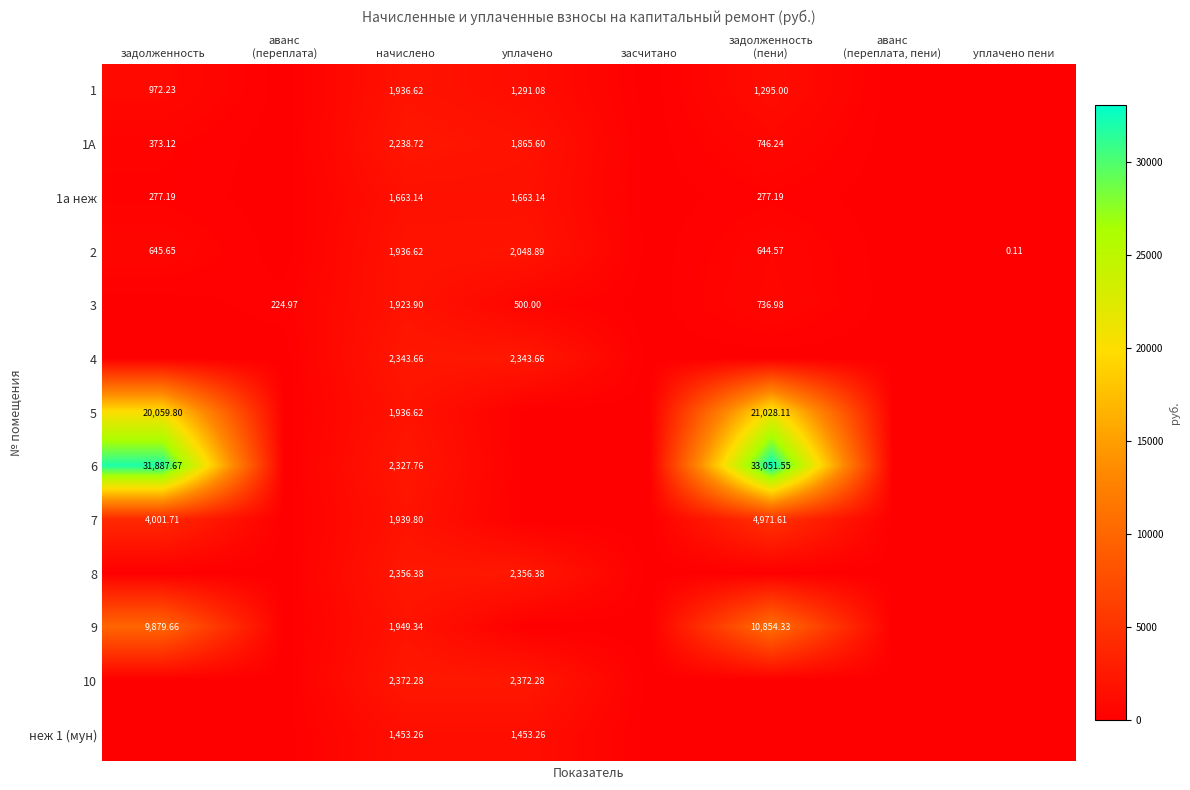

How many distinct data groups are displayed?

13